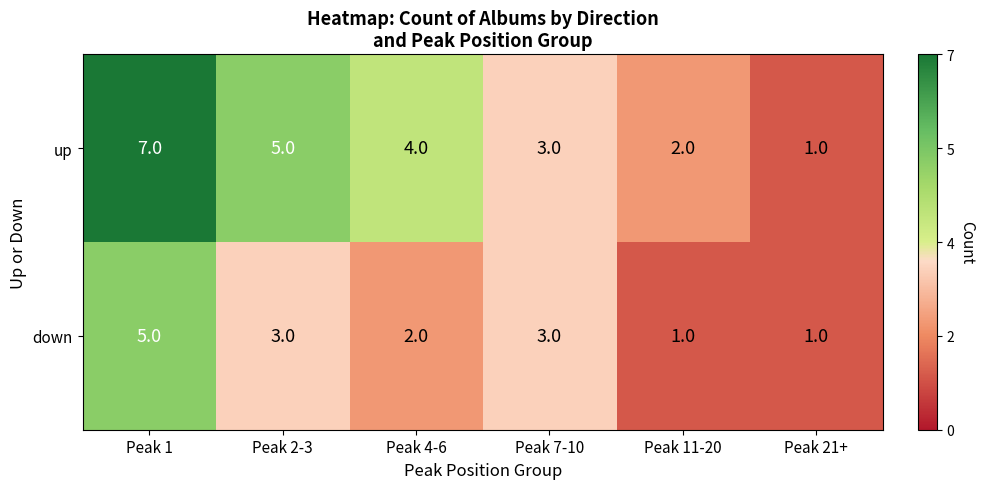

What is the sum of all up values?

22